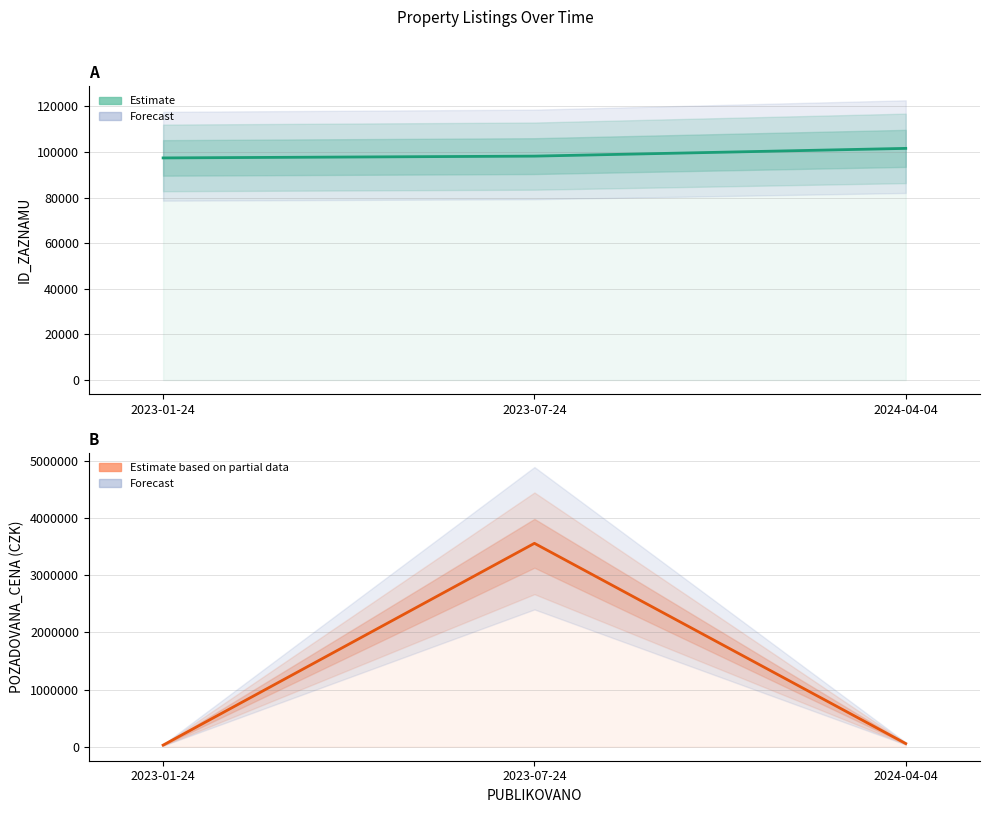

What is the sum of the ID_ZAZNAMU values at 2023-07-24 and 2023-01-24?

195642